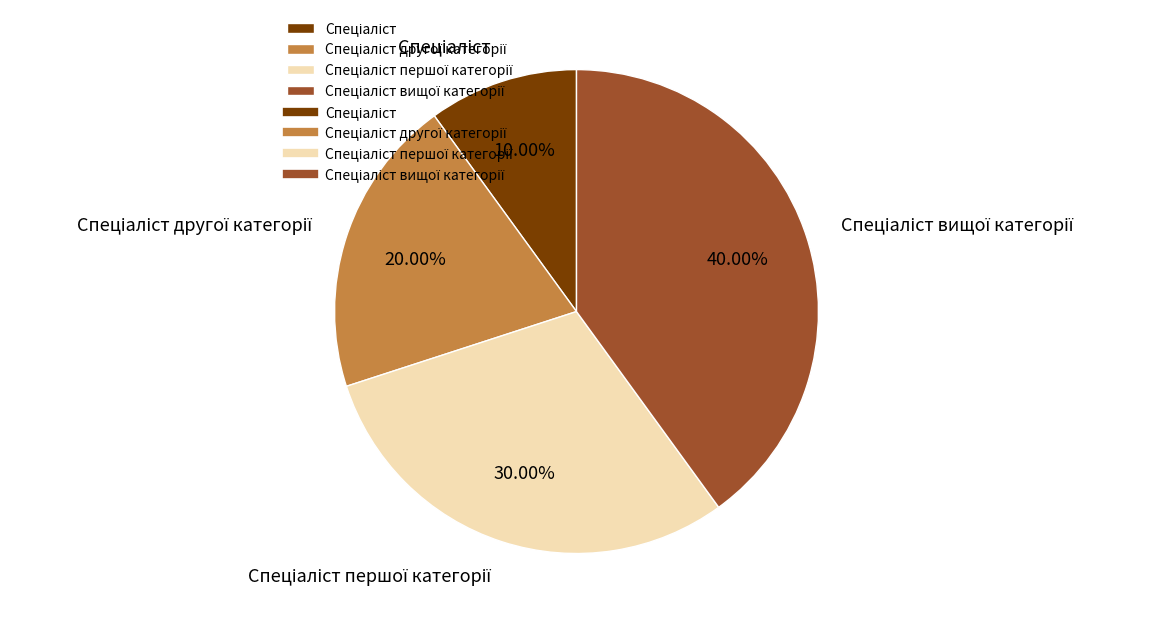

Does any single category account for the majority?

No